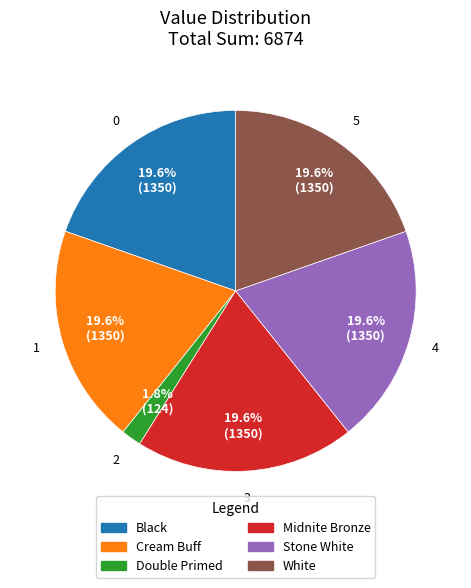

How many slices are in this pie chart?

6